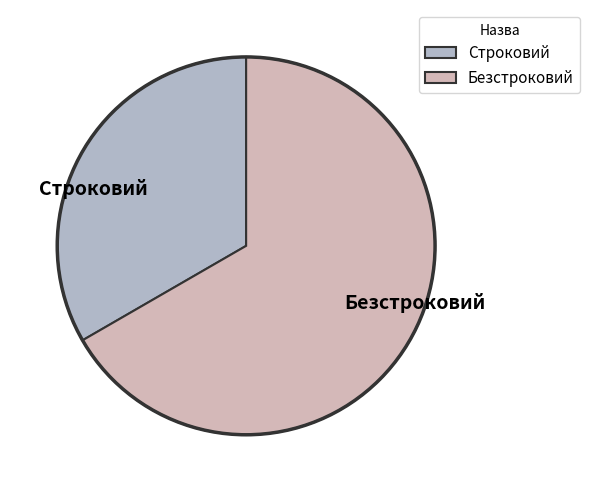

Rank the categories by value from highest to lowest.

Безстроковий, Строковий